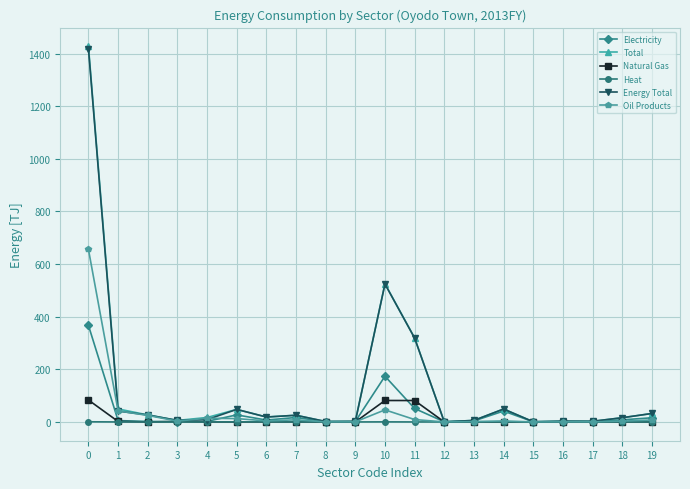

True or false: Electricity has more than 2 interior local peaks.

True